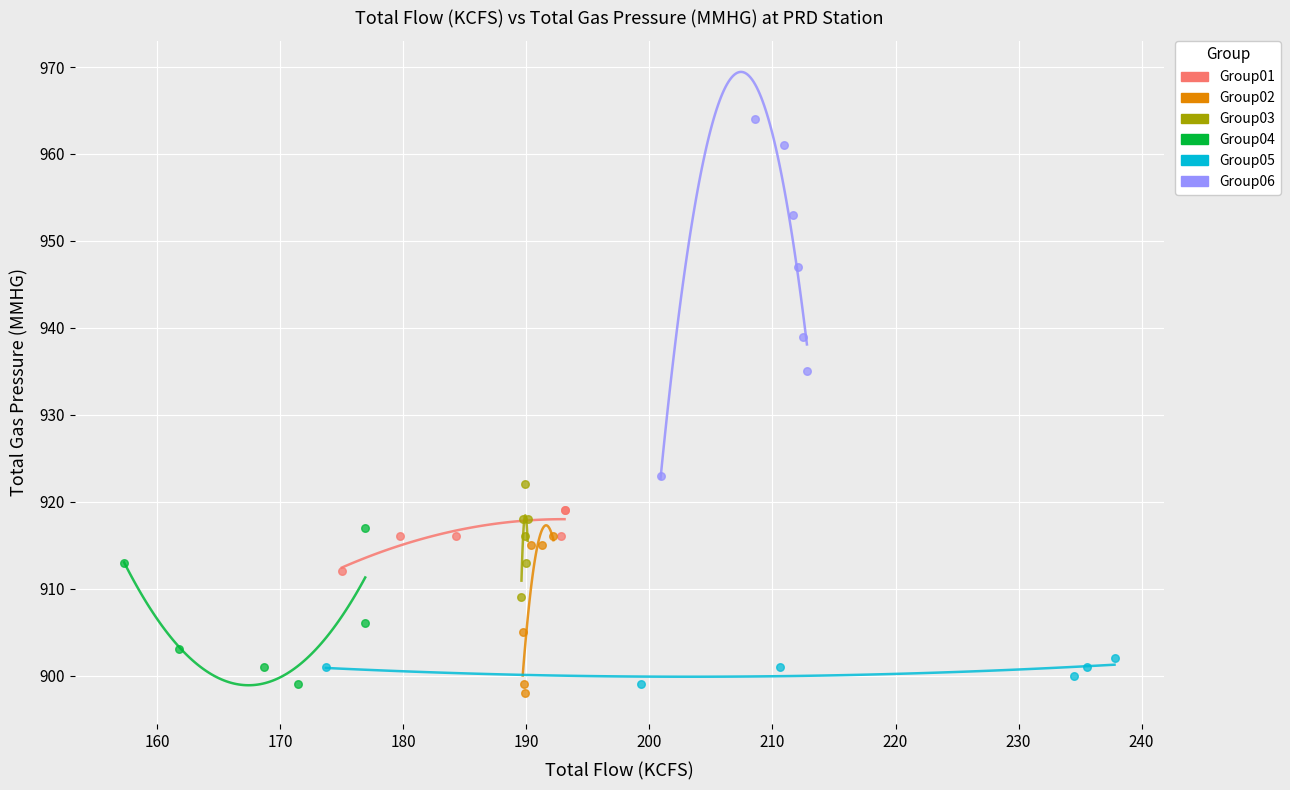

Which series reaches the maximum Y coordinate?

Group06